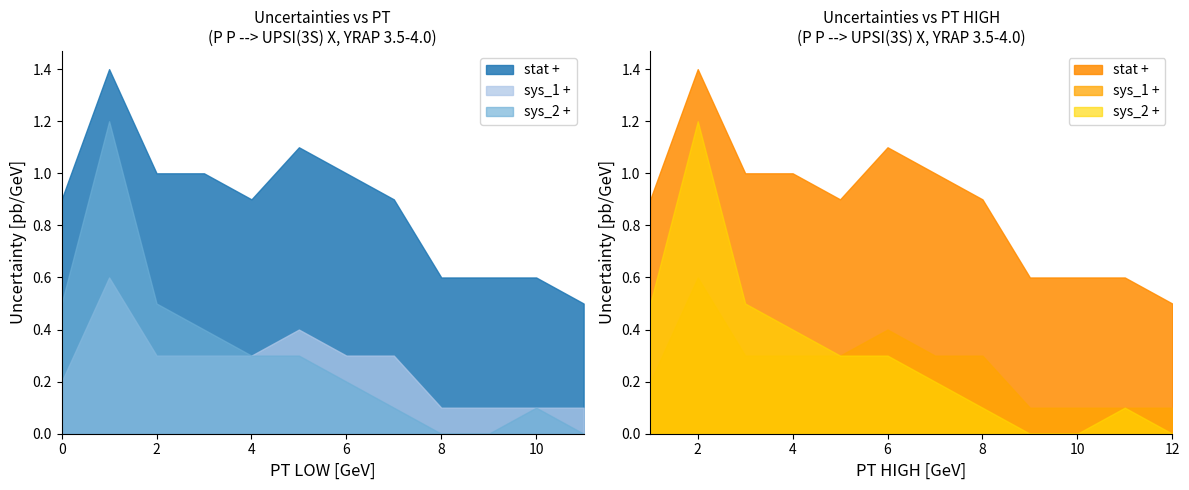

Where is stat + nearest to the value 0?

11.0